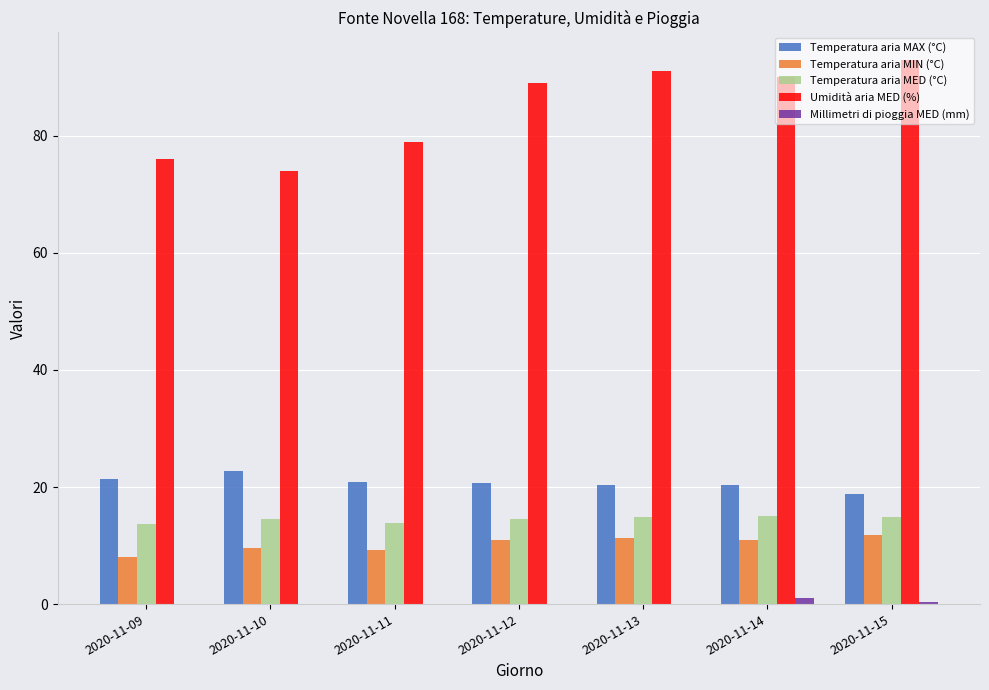

What is the total value across all series at 2020-11-14?

137.3